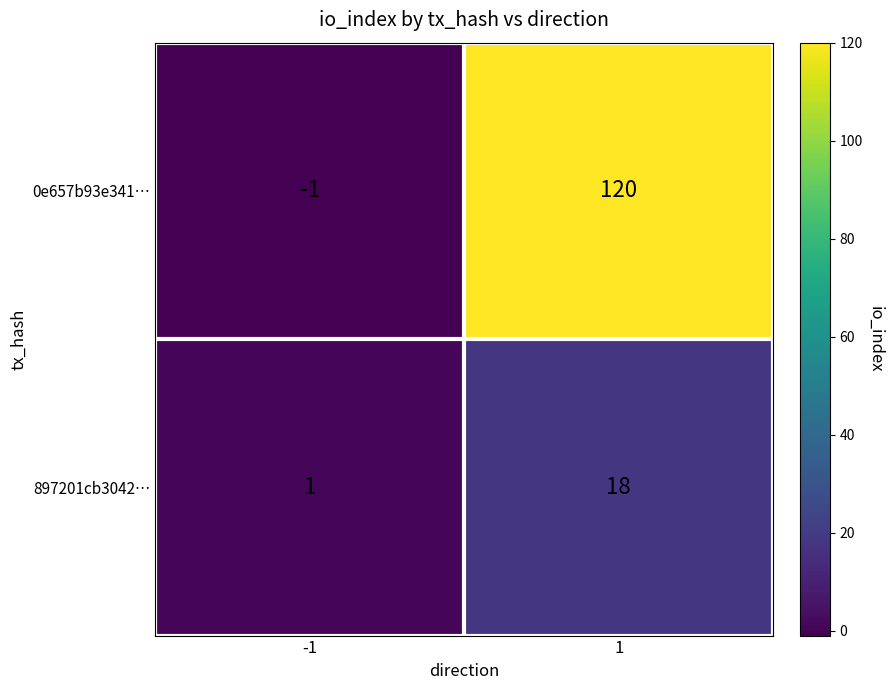

What is the approximate value of 0e657b93e341… at 1?

120